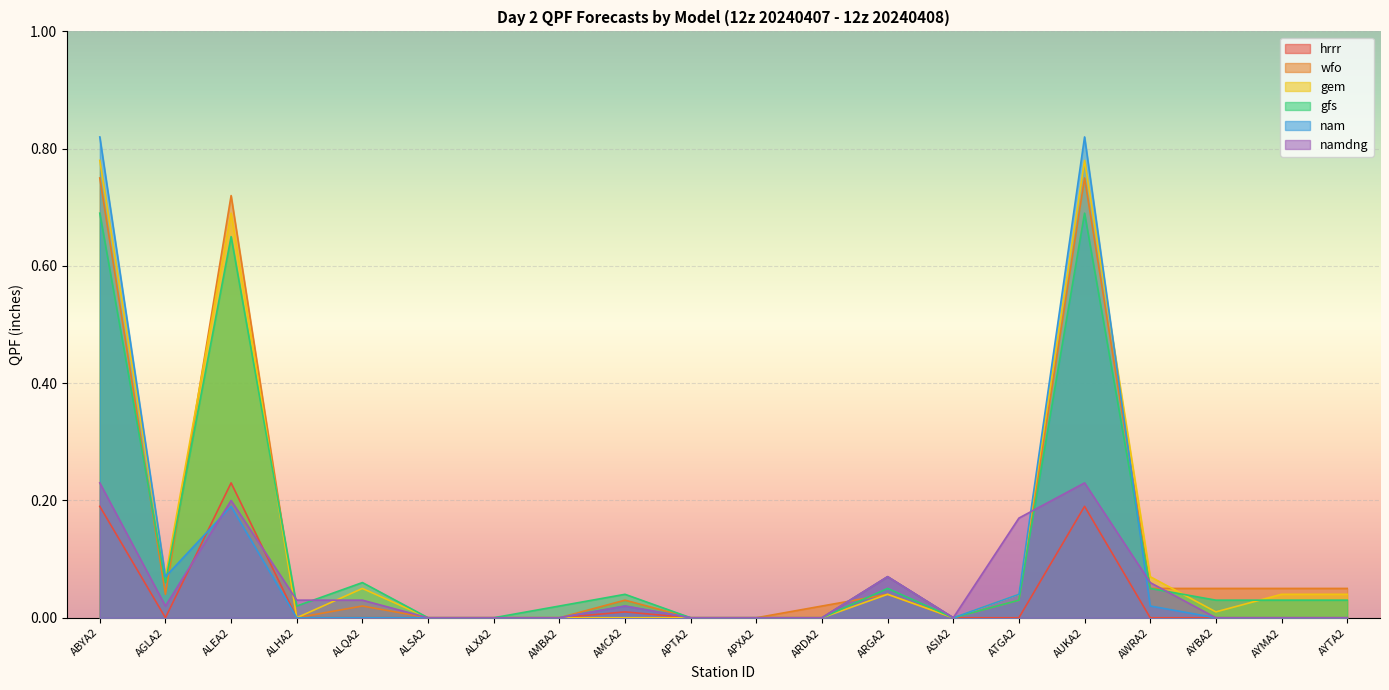

Where is the first local maximum for wfo?

ALEA2